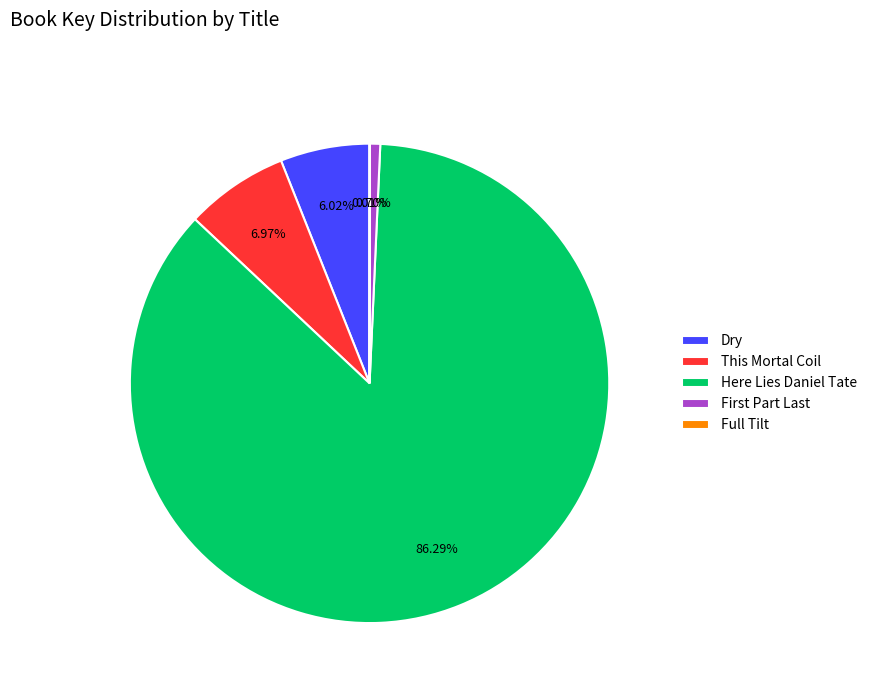

To the nearest percent, what is the difference between the This Mortal Coil and Here Lies Daniel Tate slice percentages?

79%